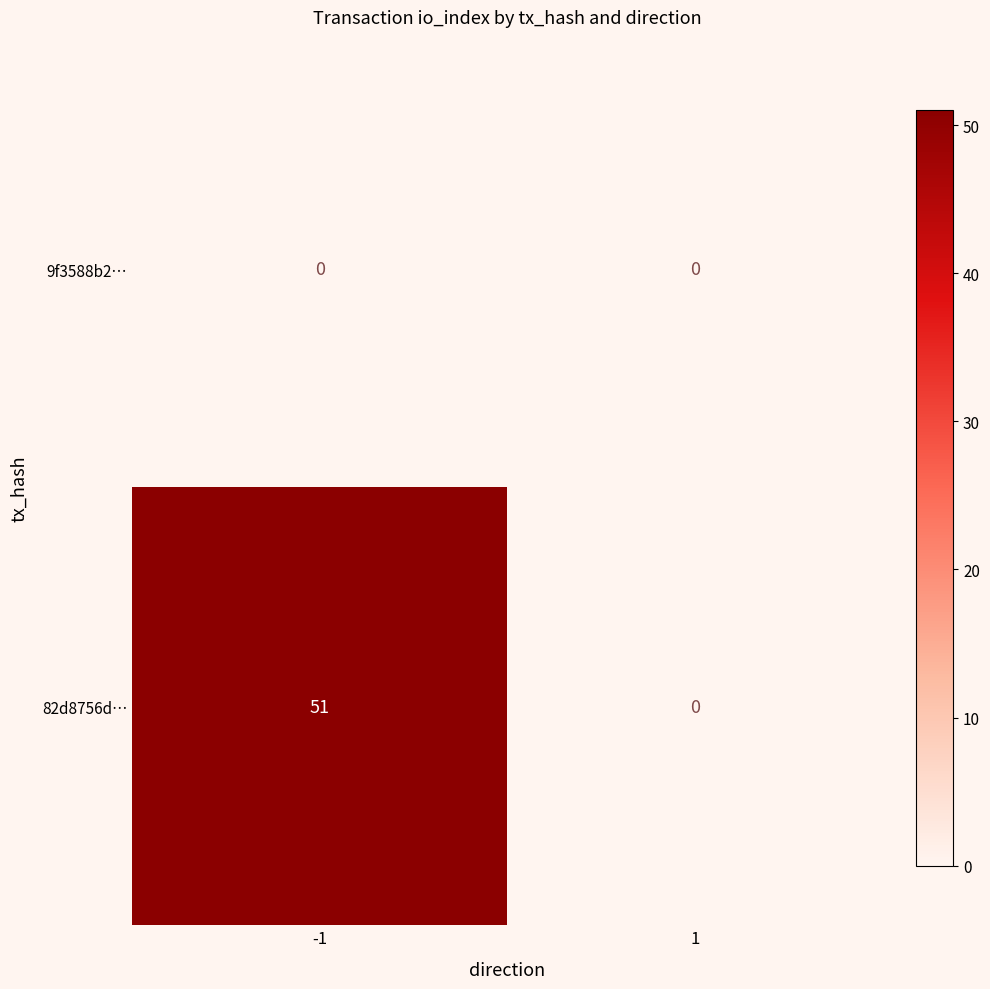

What is the sum of all 82d8756d… values?

51